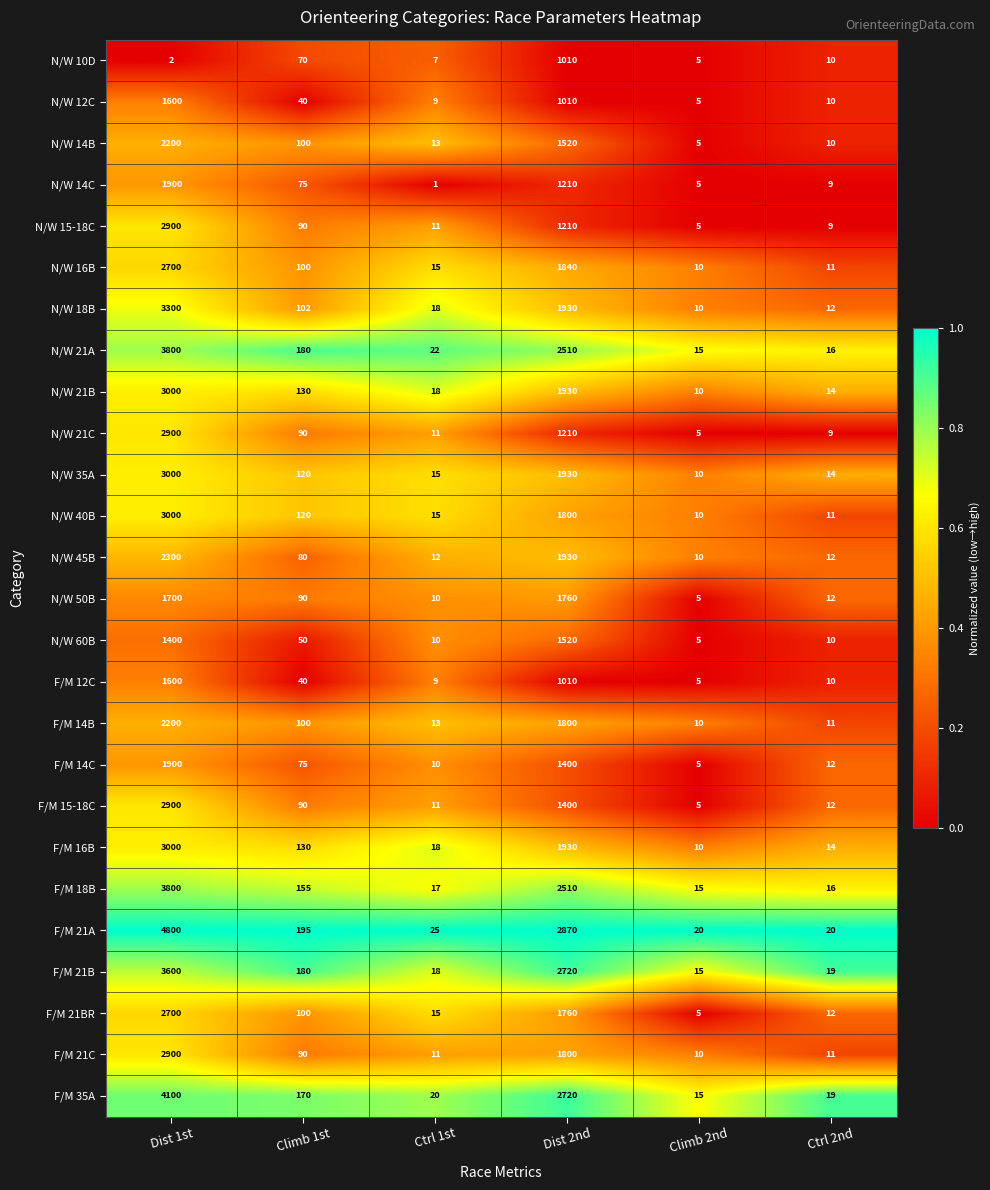

True or false: F/M 16B has a value of 1930 at Dist 2nd.

True